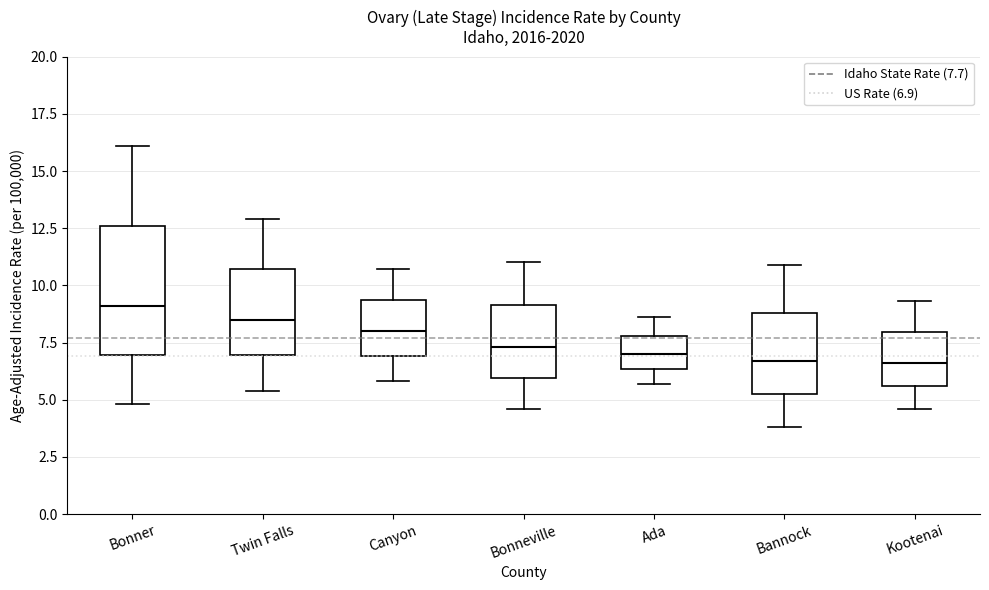

Reading left to right, read every box against the y-axis: the position of its median line, the range the box covers, and the ends of its whiskers. The values are not printed on the chart, so give them approximately, as read against the axis.

Bonner: median 9.0, box 7.0 to 12.5, whiskers 5.0 to 16.0
Twin Falls: median 8.5, box 7.0 to 10.5, whiskers 5.5 to 13.0
Canyon: median 8.0, box 7.0 to 9.5, whiskers 6.0 to 10.5
Bonneville: median 7.5, box 6.0 to 9.0, whiskers 4.5 to 11.0
Ada: median 7.0, box 6.5 to 8.0, whiskers 5.5 to 8.5
Bannock: median 6.5, box 5.5 to 9.0, whiskers 4.0 to 11.0
Kootenai: median 6.5, box 5.5 to 8.0, whiskers 4.5 to 9.5